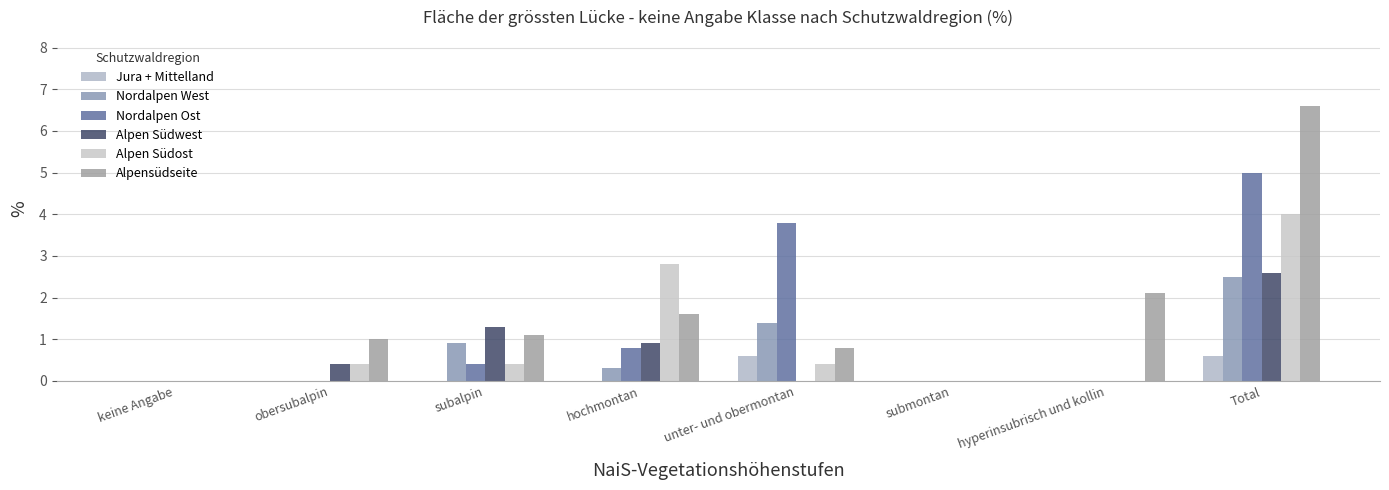

Reading left to right, what are all the values shown in this chart?

Jura + Mittelland: keine Angabe=0.0	obersubalpin=0.0	subalpin=0.0	hochmontan=0.0	unter- und obermontan=0.6	submontan=0.0	hyperinsubrisch und kollin=0.0	Total=0.6
Nordalpen West: keine Angabe=0.0	obersubalpin=0.0	subalpin=0.9	hochmontan=0.3	unter- und obermontan=1.4	submontan=0.0	hyperinsubrisch und kollin=0.0	Total=2.5
Nordalpen Ost: keine Angabe=0.0	obersubalpin=0.0	subalpin=0.4	hochmontan=0.8	unter- und obermontan=3.8	submontan=0.0	hyperinsubrisch und kollin=0.0	Total=5.0
Alpen Südwest: keine Angabe=0.0	obersubalpin=0.4	subalpin=1.3	hochmontan=0.9	unter- und obermontan=0.0	submontan=0.0	hyperinsubrisch und kollin=0.0	Total=2.6
Alpen Südost: keine Angabe=0.0	obersubalpin=0.4	subalpin=0.4	hochmontan=2.8	unter- und obermontan=0.4	submontan=0.0	hyperinsubrisch und kollin=0.0	Total=4.0
Alpensüdseite: keine Angabe=0.0	obersubalpin=1.0	subalpin=1.1	hochmontan=1.6	unter- und obermontan=0.8	submontan=0.0	hyperinsubrisch und kollin=2.1	Total=6.6